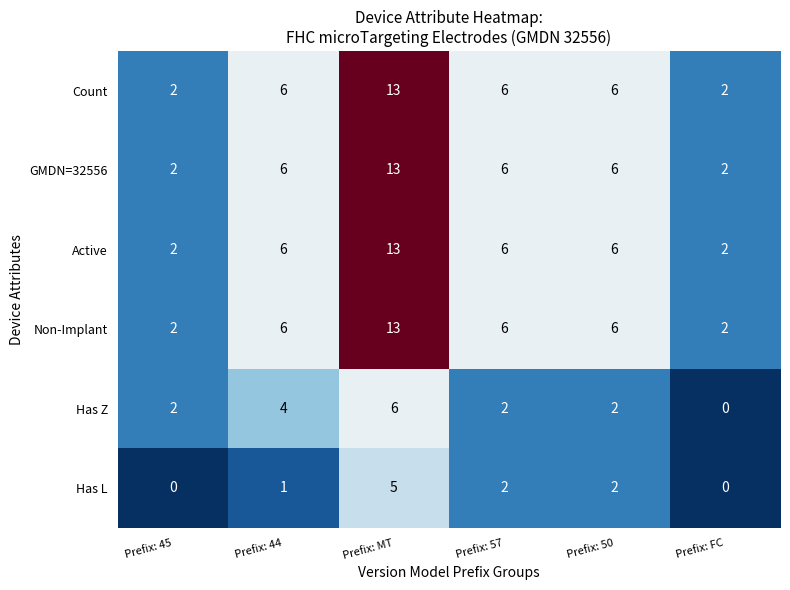

At how many categories does at least one series exceed 5?

4